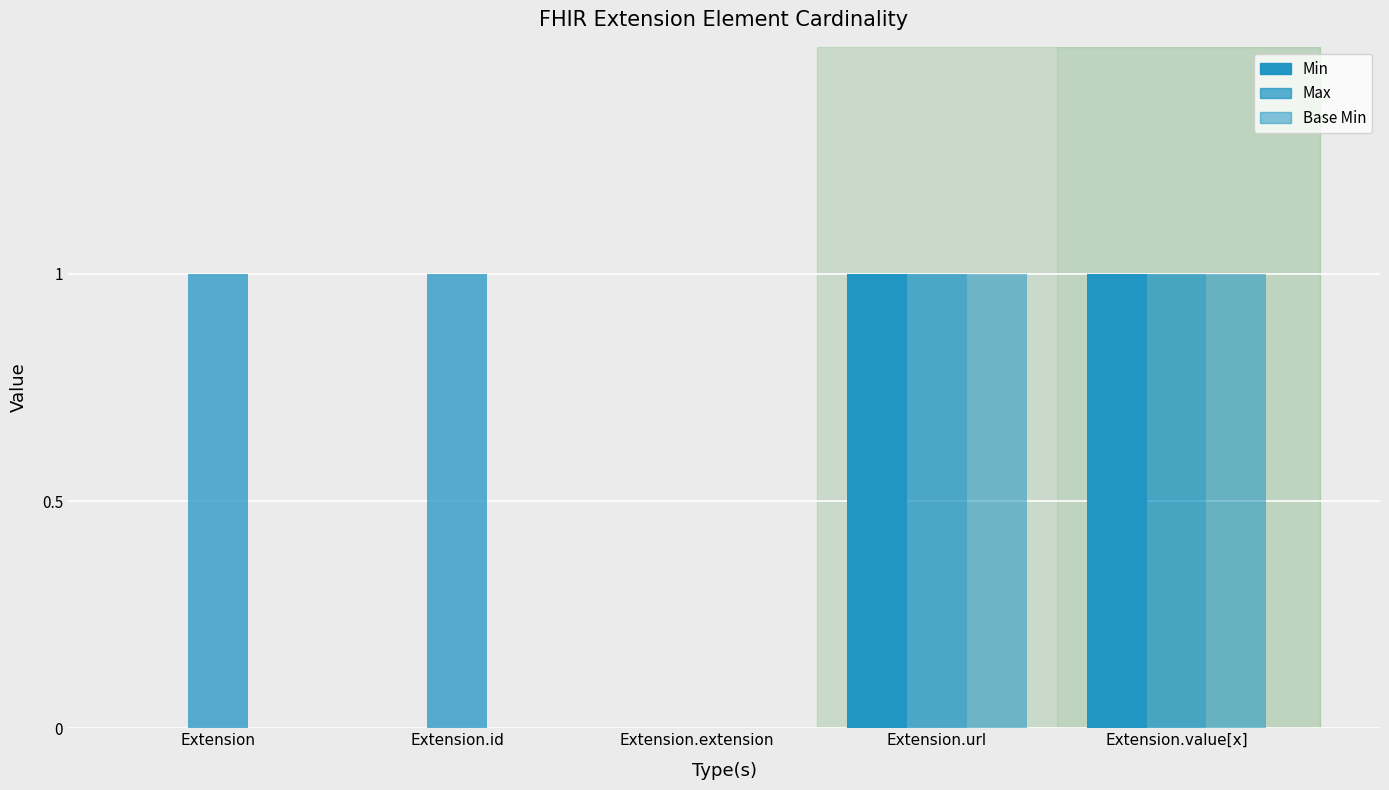

Is it true that Max equals 0 at Extension?

False